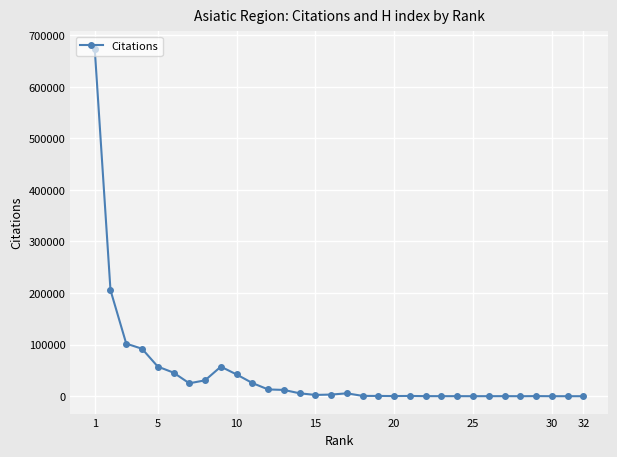

Is it true that the value at 5 is 23514?

False